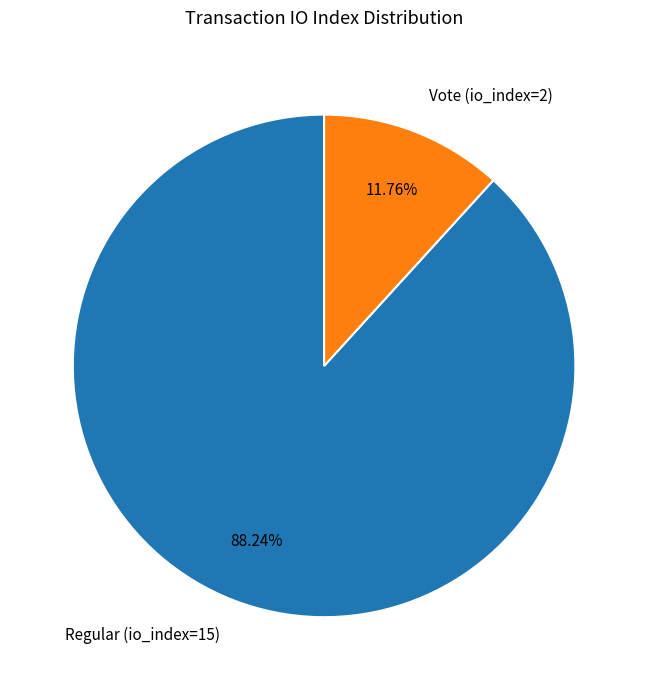

What is the total percentage of Regular (io_index=15) and Vote (io_index=2)?

100.0%